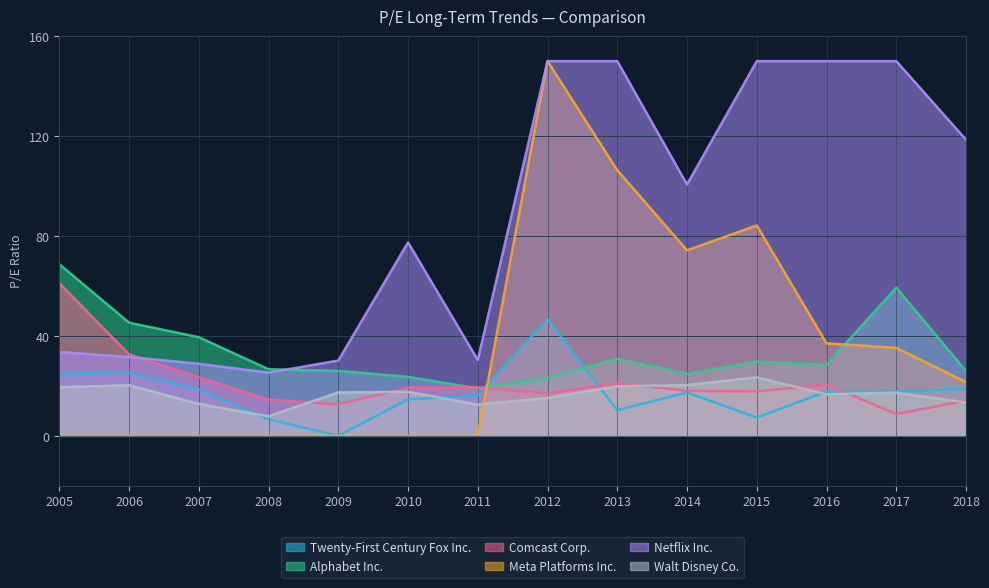

What are all the series names shown in the legend?

Twenty-First Century Fox Inc., Alphabet Inc., Comcast Corp., Meta Platforms Inc., Netflix Inc., Walt Disney Co.